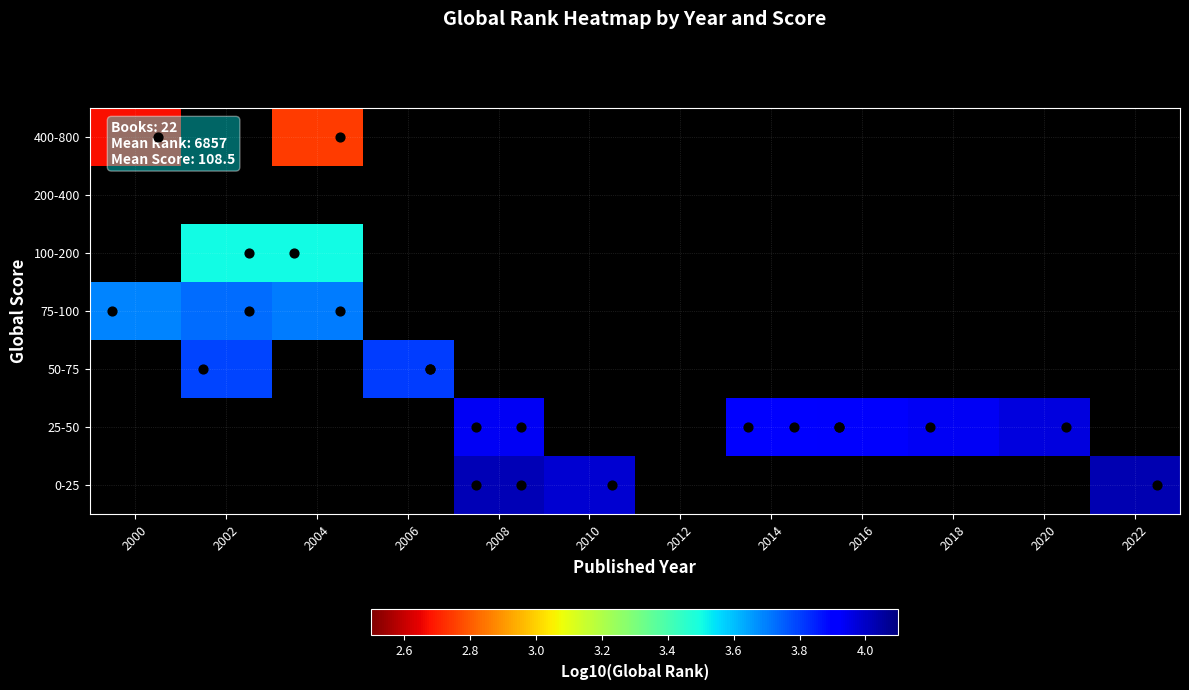

How many data points does each series have?

12